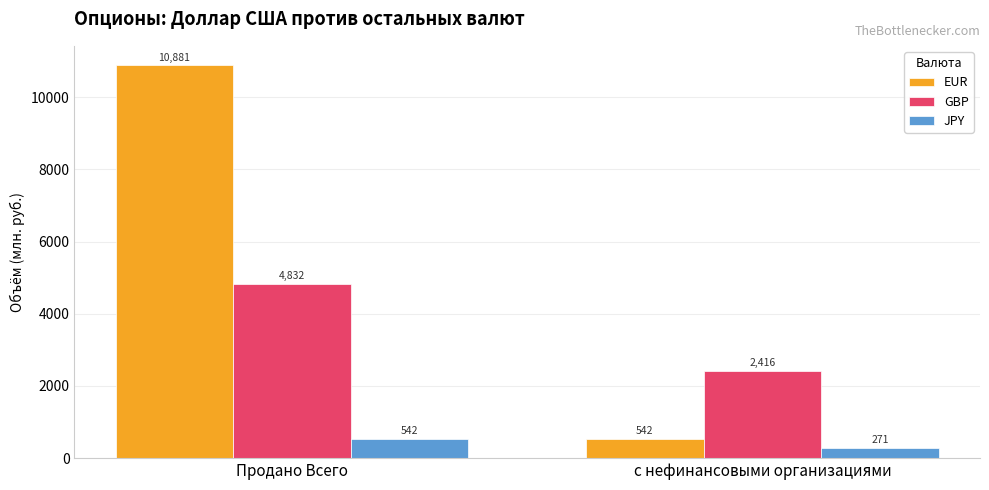

What is the label of the 1st bar from the left?

Продано Всего